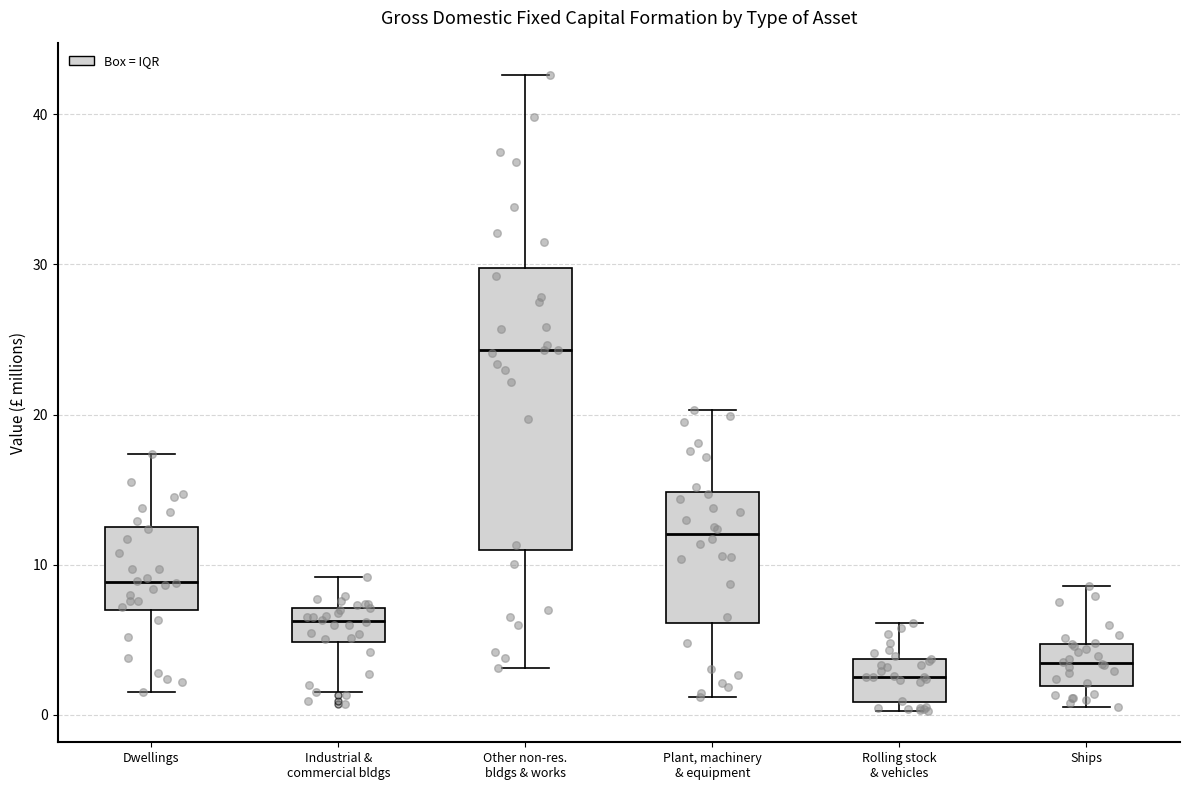

Reading left to right, transcribe this box plot: for each box, give where its median line is, the range the box spans, and where its two whiskers end, as read against the y-axis. The values are not printed on the chart, so give them approximately, as read against the axis.

Dwellings: median 9, box 7 to 13, whiskers 2 to 17
Industrial & commercial bldgs: median 6, box 5 to 7, whiskers 2 to 9
Other non-res. bldgs & works: median 24, box 11 to 30, whiskers 3 to 43
Plant, machinery & equipment: median 12, box 6 to 15, whiskers 1 to 20
Rolling stock & vehicles: median 3, box 1 to 4, whiskers 0 to 6
Ships: median 3, box 2 to 5, whiskers 1 to 9